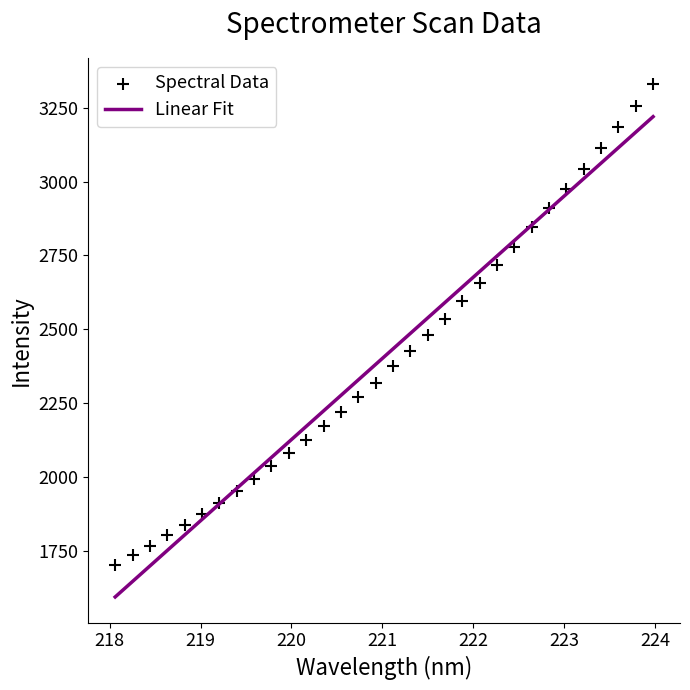

What is the range of Y values (max minus min)?

1630.1